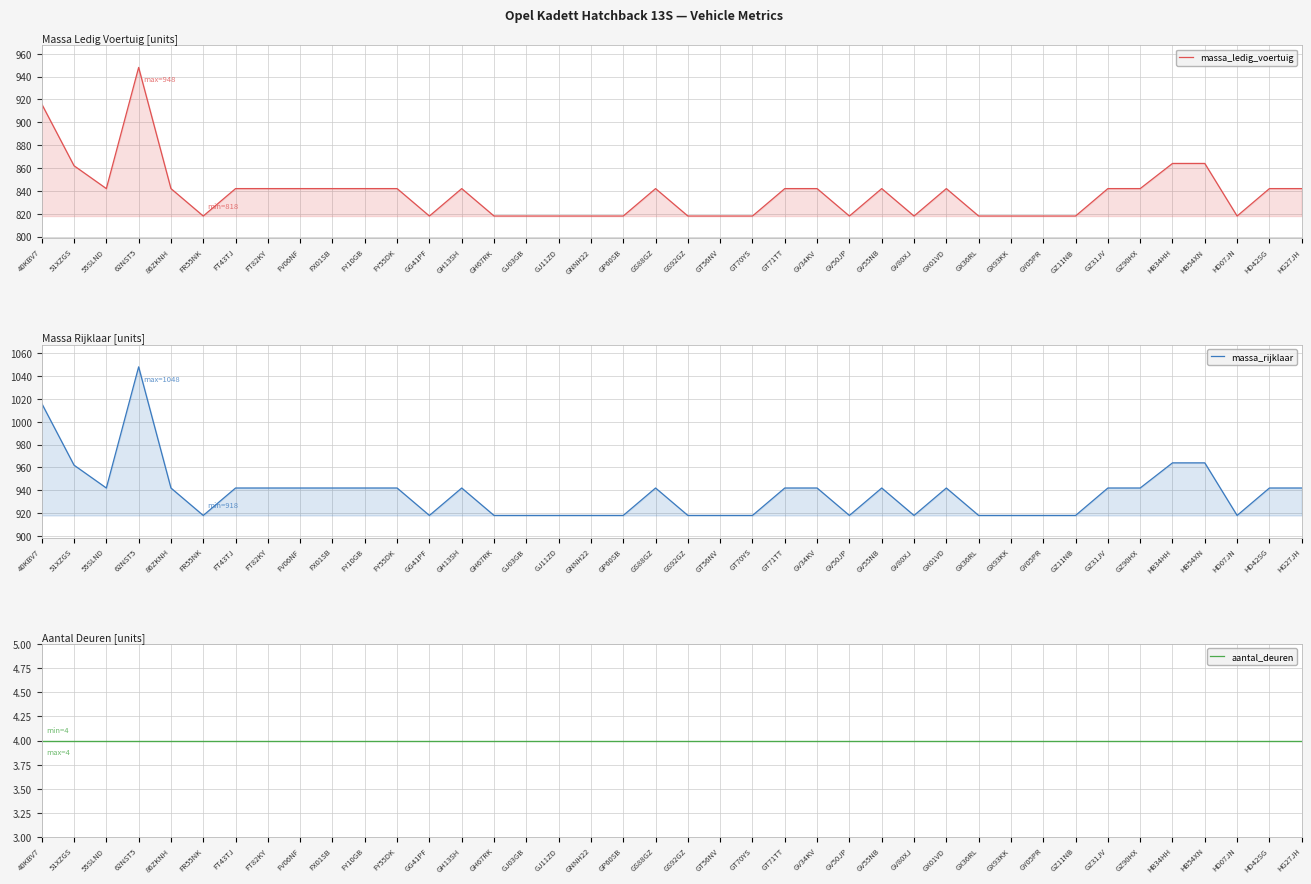

What is the maximum value for massa_rijklaar?

1048